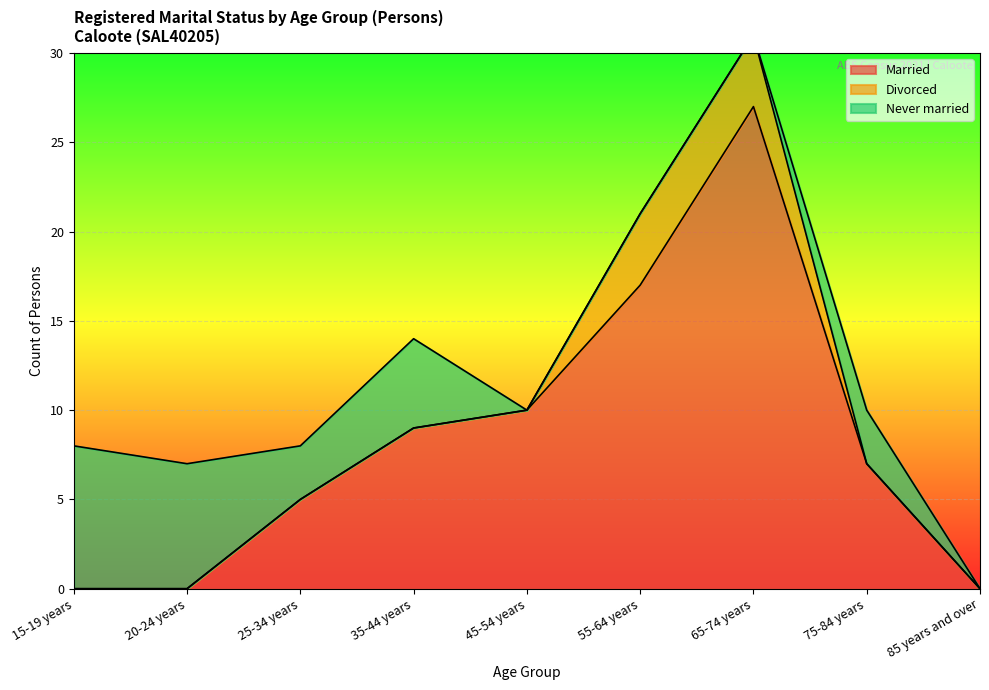

How many intersections are there between Married and Never married?

1